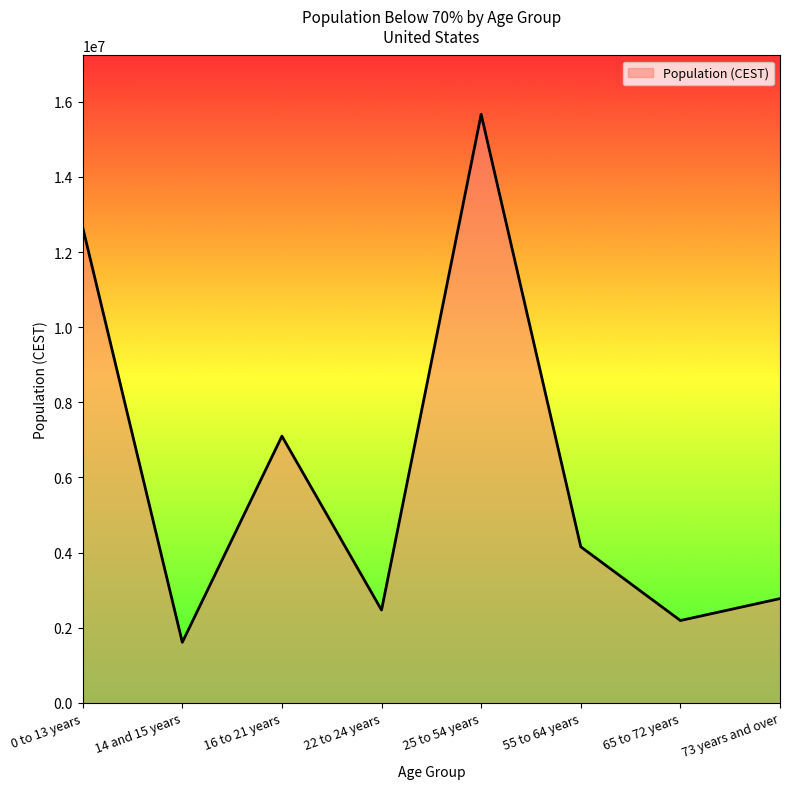

Between 16 to 21 years and 14 and 15 years, which is larger?

16 to 21 years